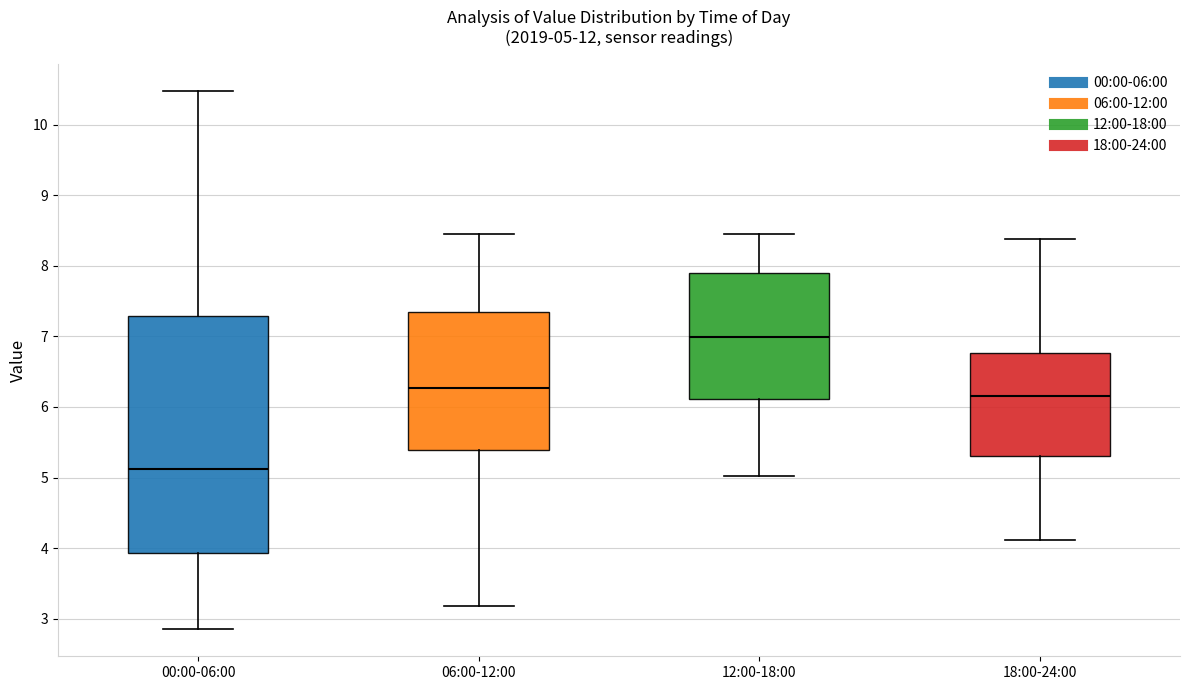

Which box has the highest median line?

12:00-18:00